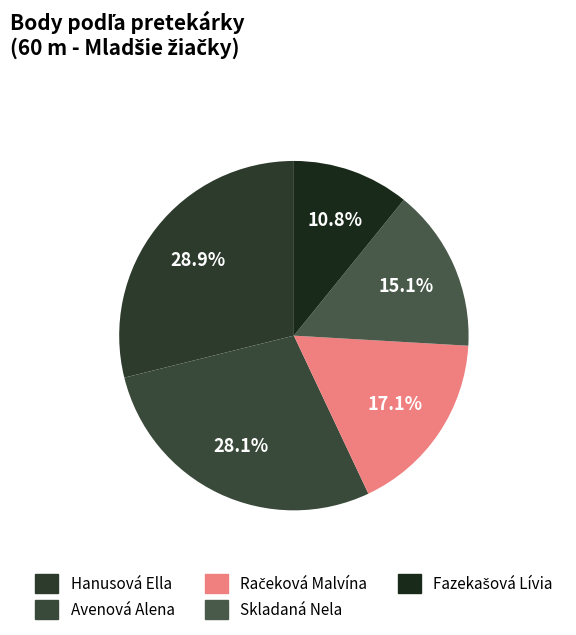

Rank the categories by value from highest to lowest.

Hanusová Ella, Avenová Alena, Račeková Malvína, Skladaná Nela, Fazekašová Lívia